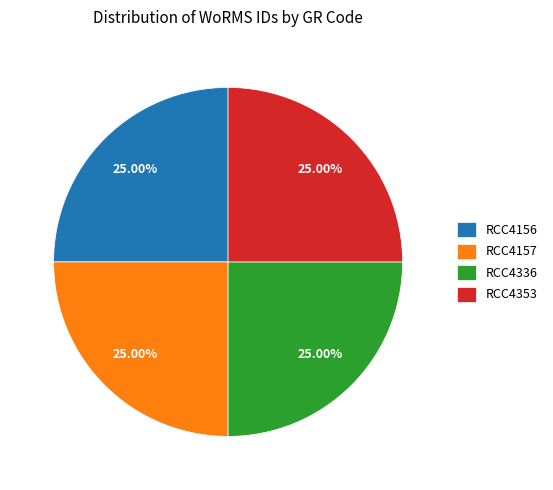

Is there a majority slice in this chart?

No